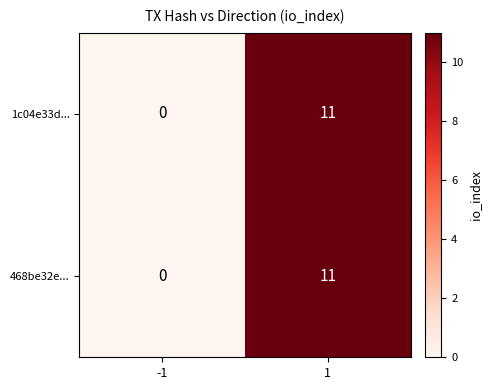

Is it true that 1c04e33d... equals 11 at 1?

True